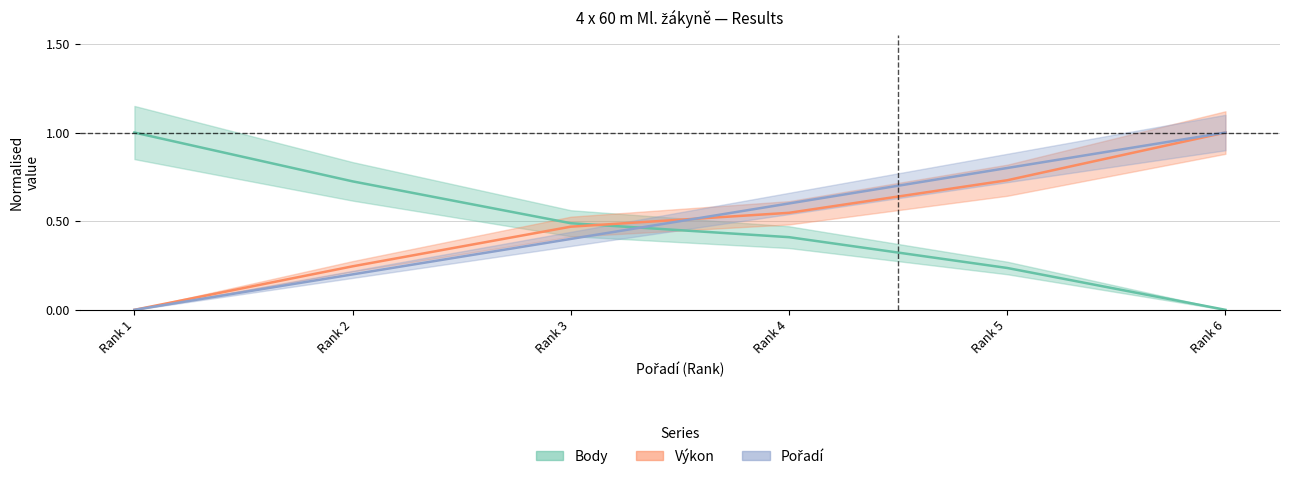

How many times do Pořadí and Výkon cross each other?

1